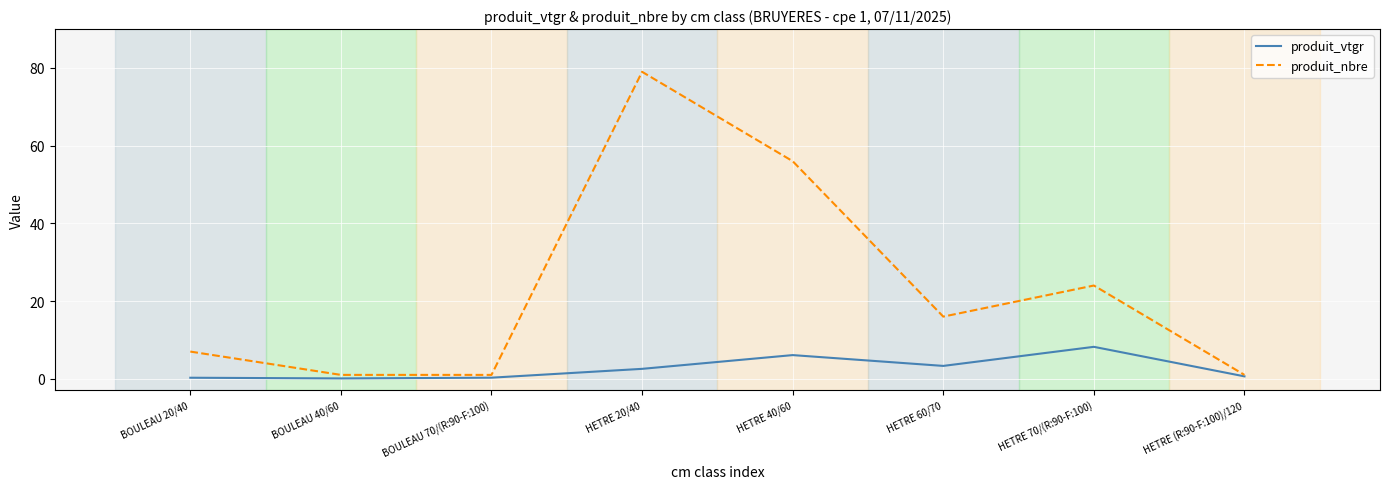

The value of produit_vtgr at HETRE 40/60 is 6.1. True or false?

True